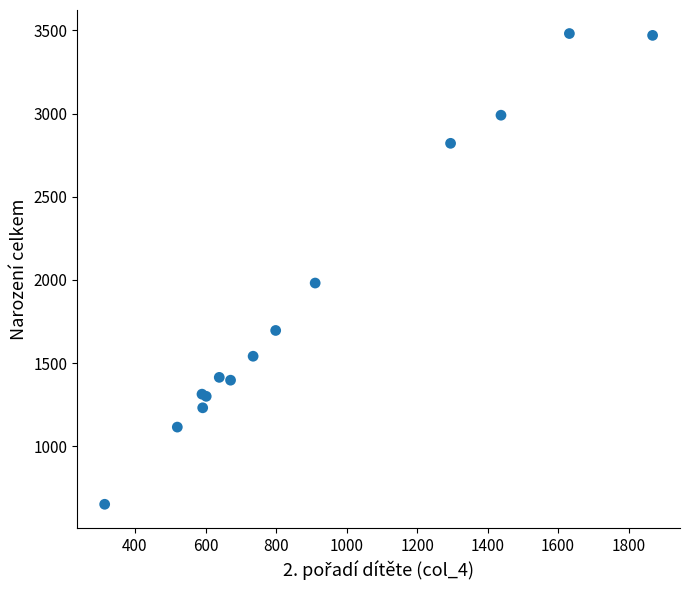

What Y value in the scatter plot is closest to 2066?

1981